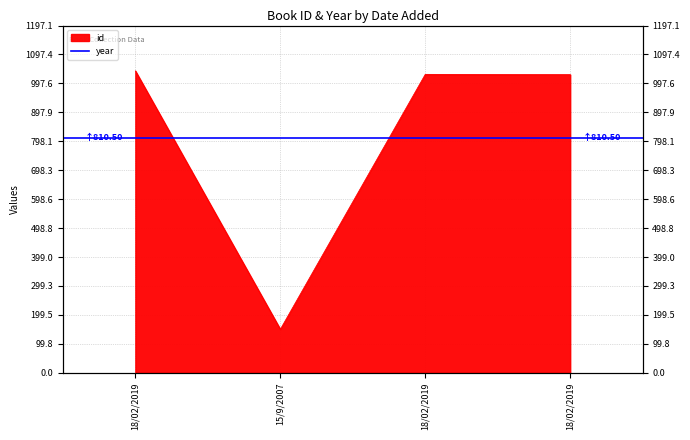

What is the approximate value at 18/02/2019, to the nearest 50?

1050